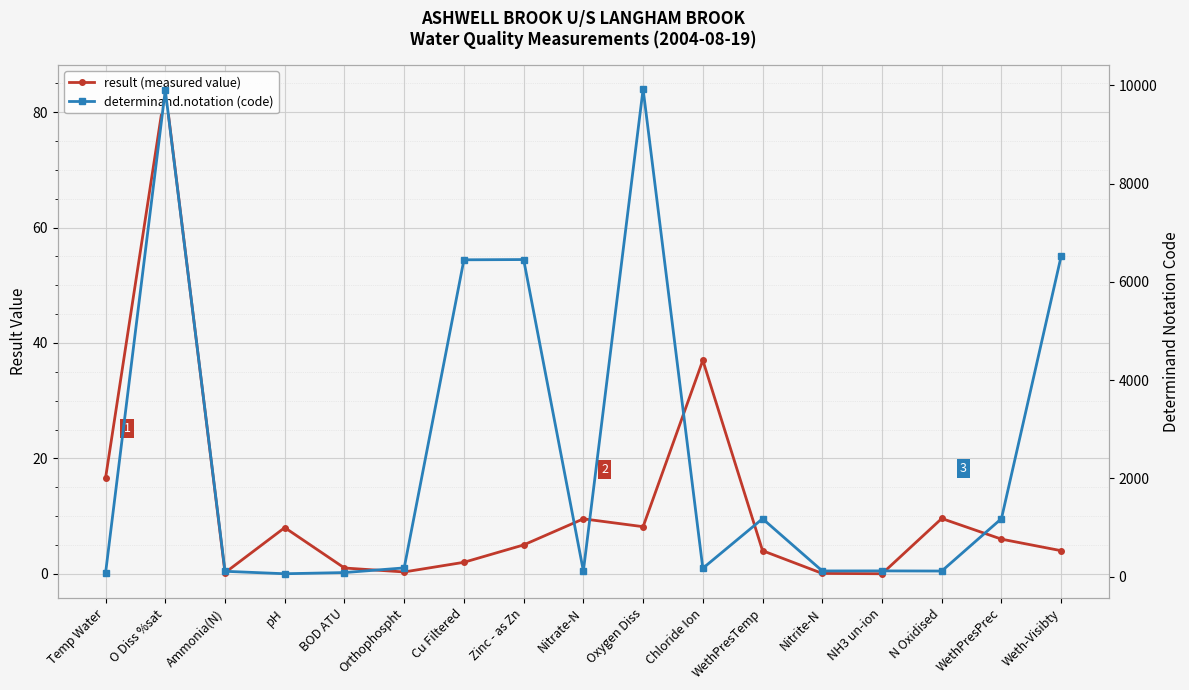

True or false: determinand.notation (code) has a value of 325.6 at WethPresPrec.

False